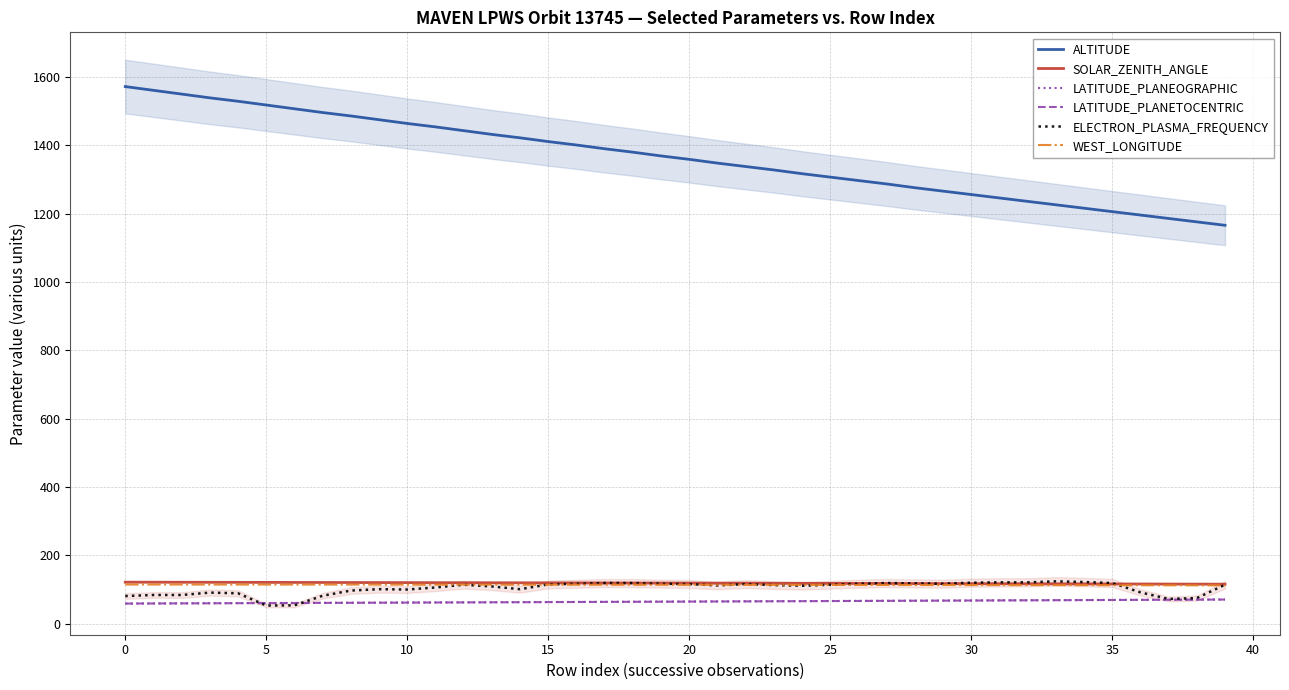

The value of ELECTRON_PLASMA_FREQUENCY at 37 is 72.4. True or false?

True